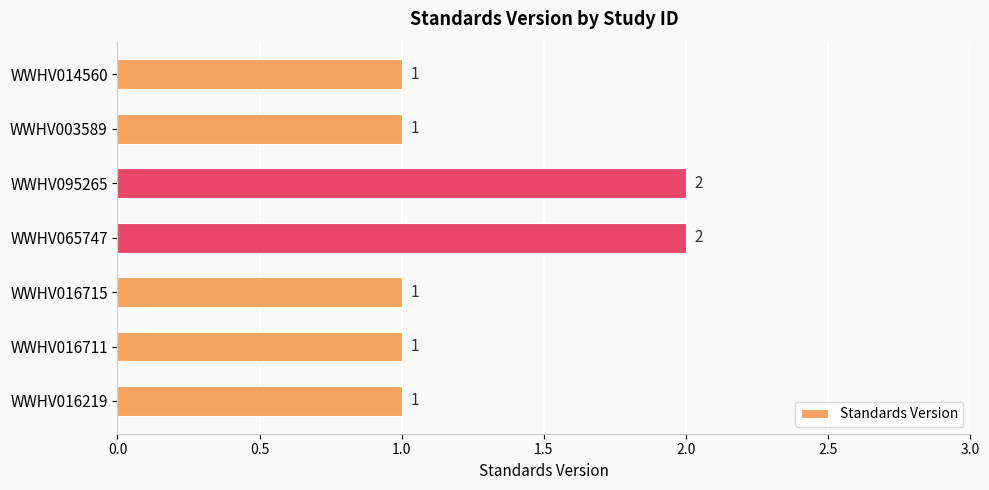

What is the sum of all values?

9